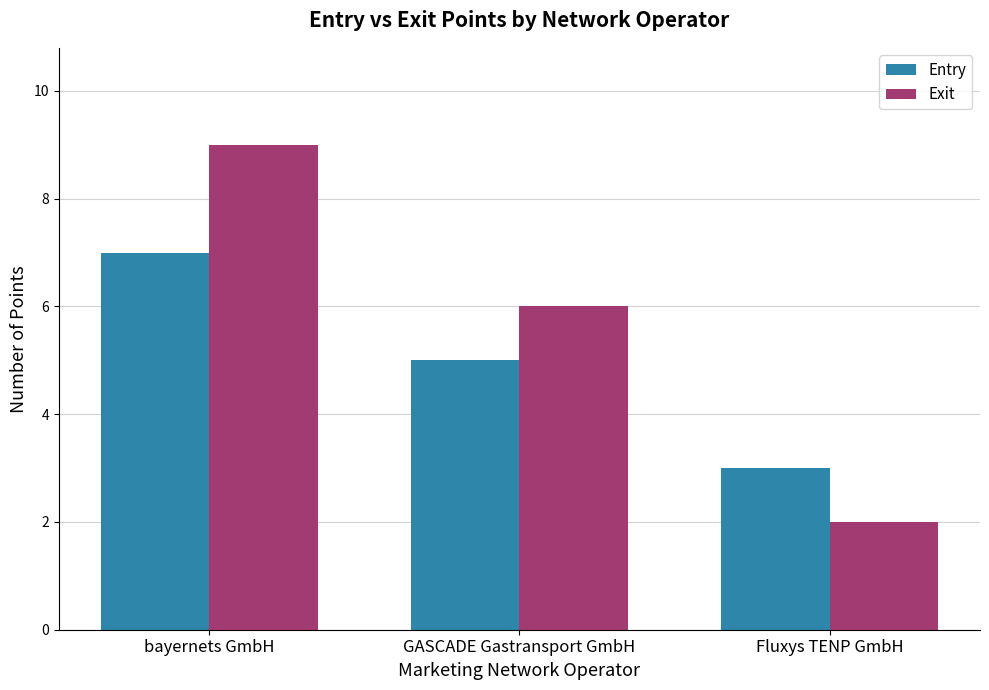

What is the highest value of the Exit series?

9